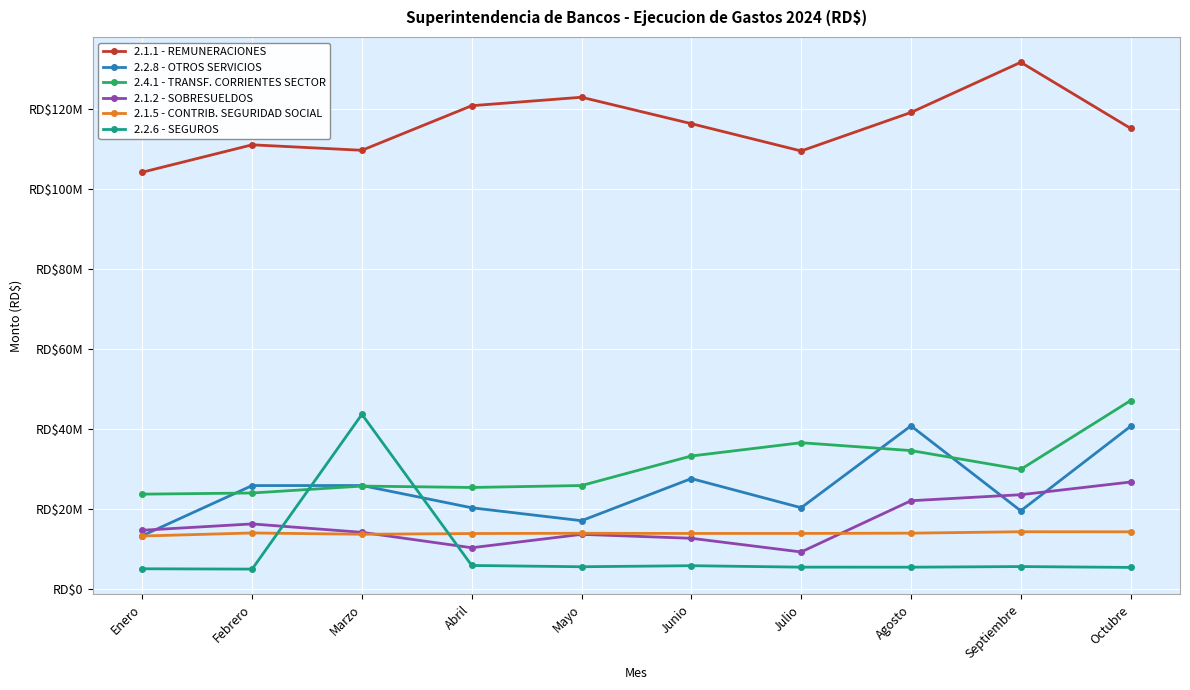

Where do 2.2.6 - SEGUROS and 2.1.2 - SOBRESUELDOS first cross each other?

Febrero and Marzo